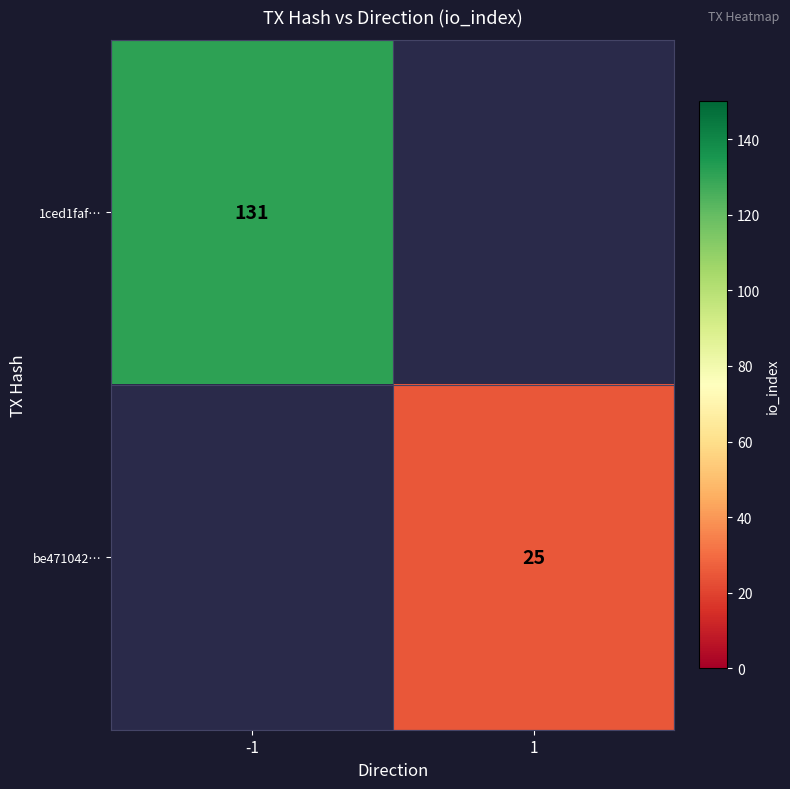

The 1ced1faf… series shows 131 at -1. True or false?

True